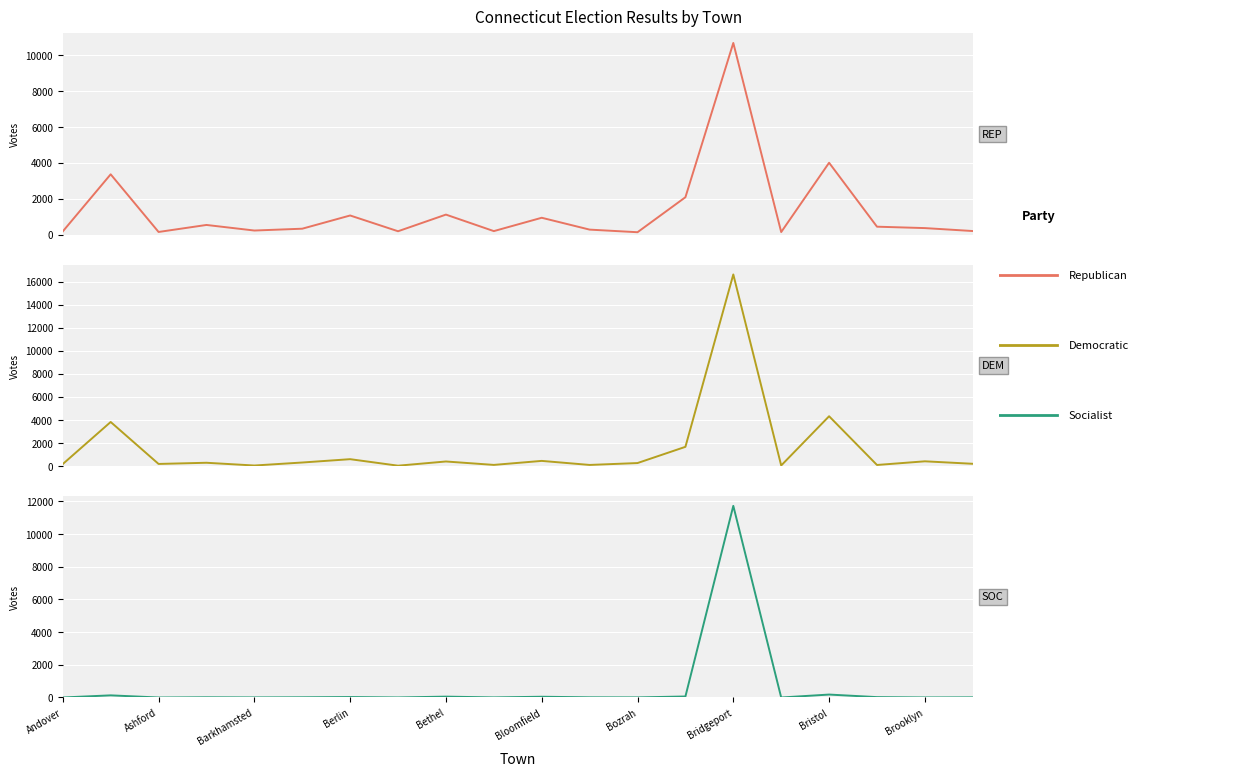

What is the difference between the highest and lowest values at Bridgeport?

5937